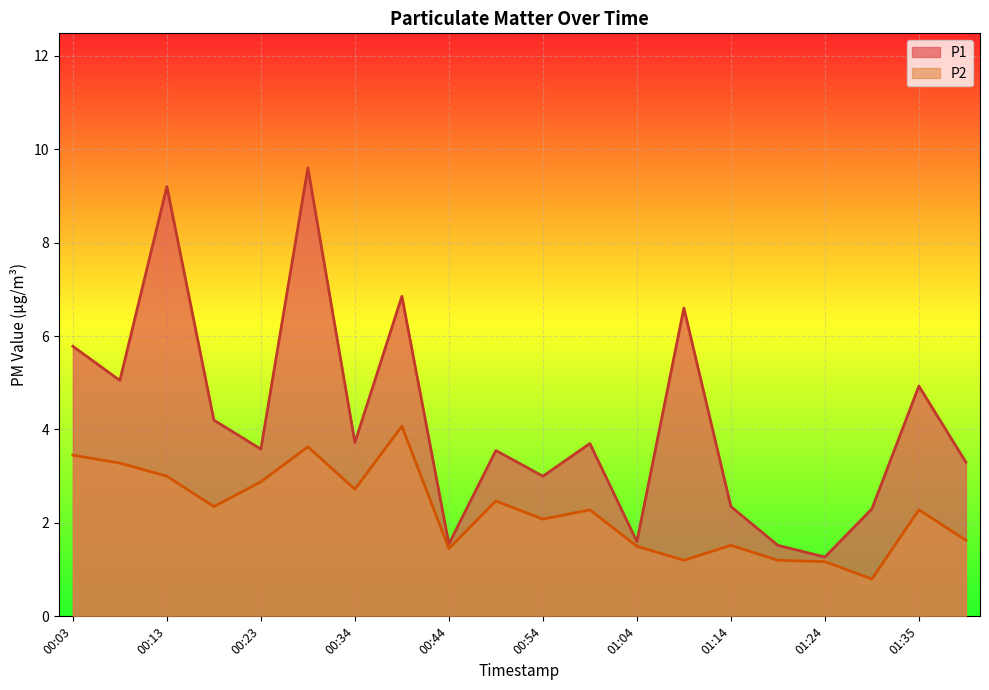

At which category is the sum across all series the highest?

00:29